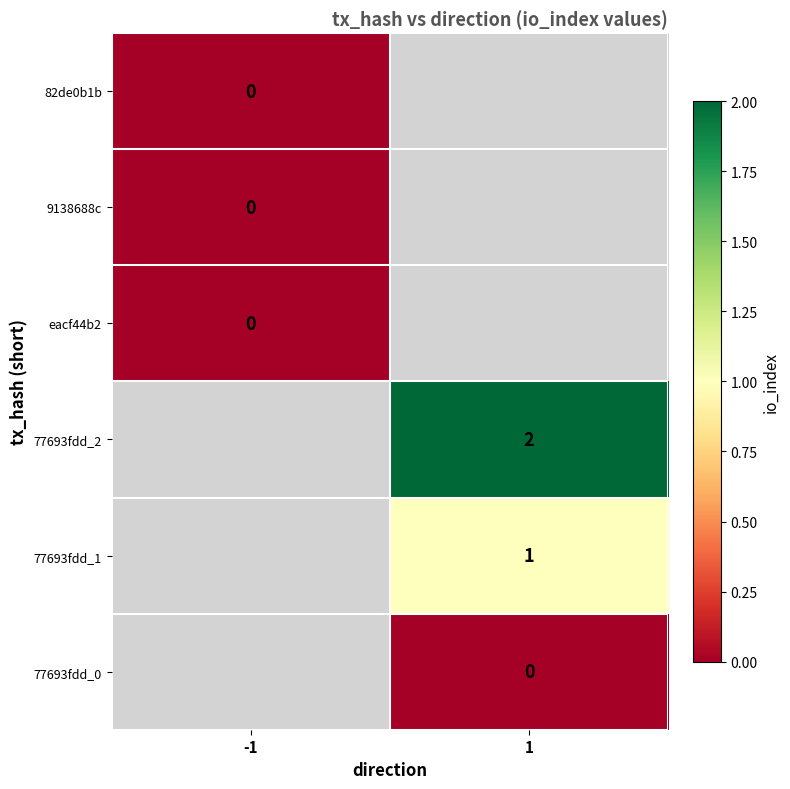

The 77693fdd_1 series shows 1 at 1. True or false?

True